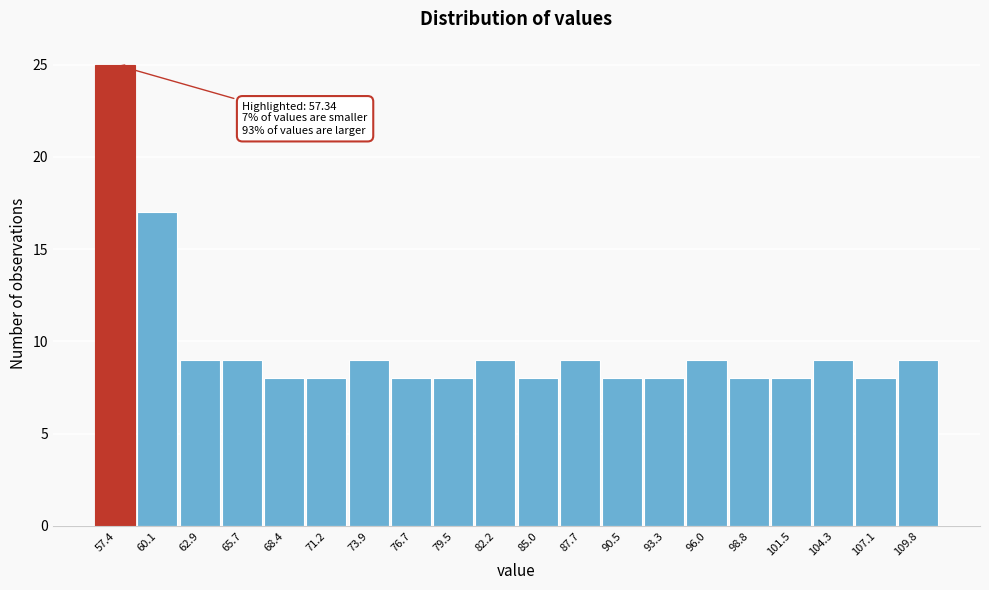

Which range on the x-axis has the tallest bar?

56.0 to 59.0